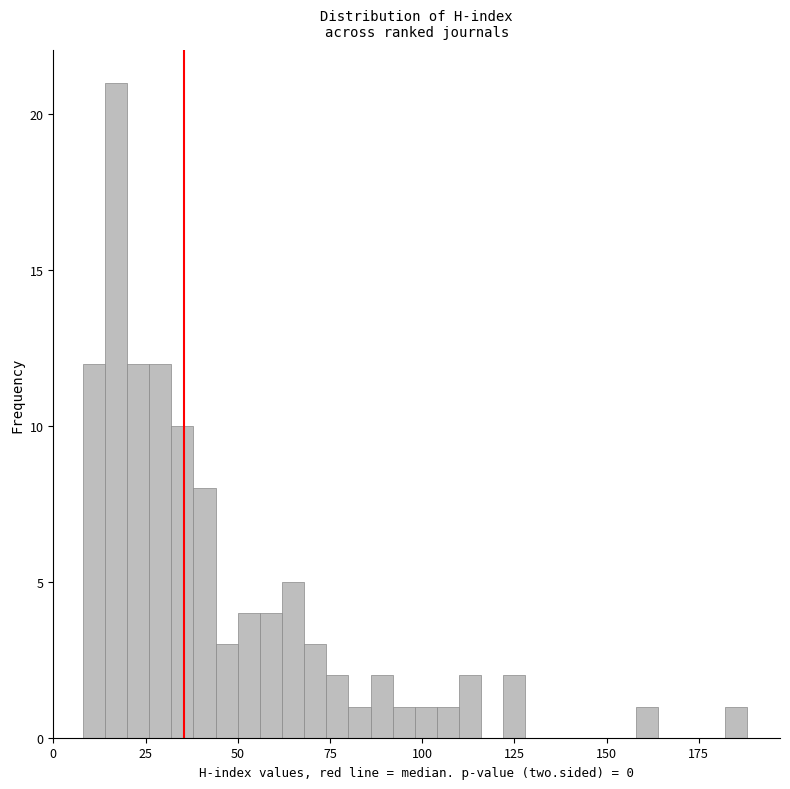

Around what value on the x-axis is the tallest bar? Give the approximate position of its centre, as read against the axis.

15